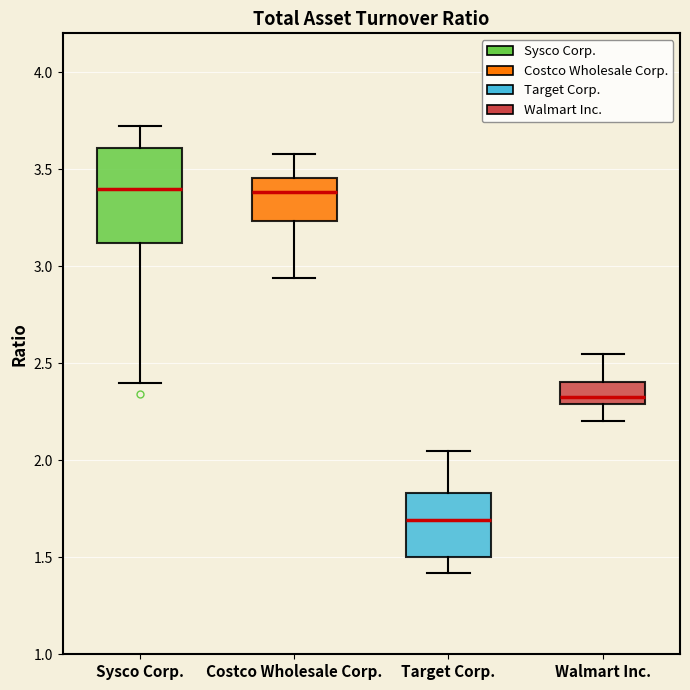

Which box is the tallest, from its lower edge to its upper edge?

Sysco Corp.